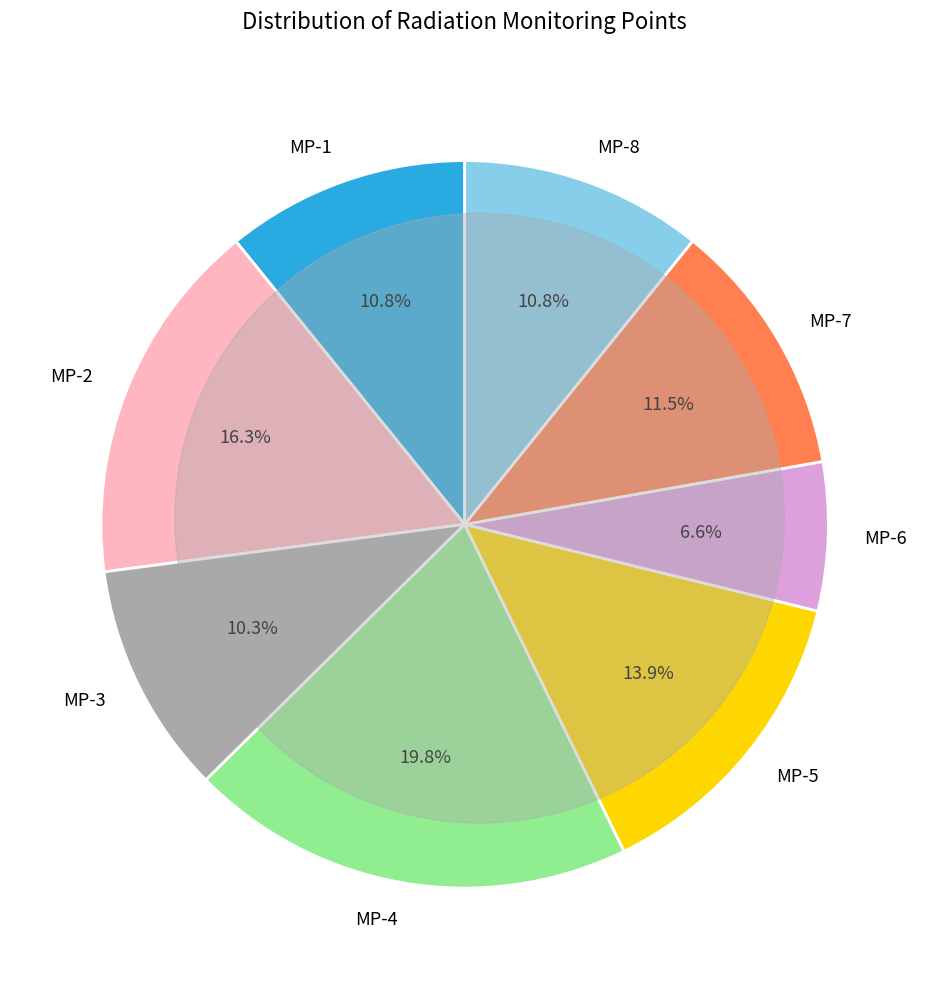

Does any single category account for the majority?

No